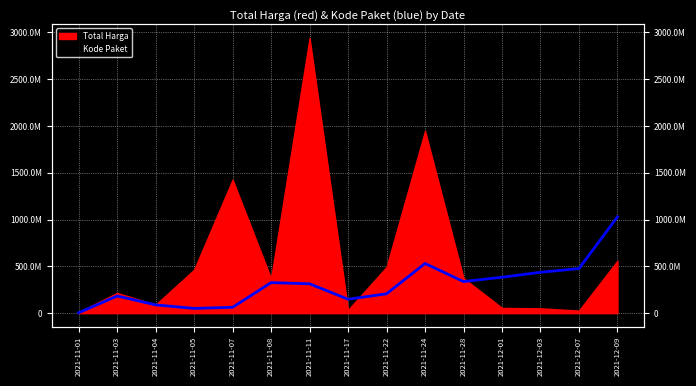

How many data points are less than 313396927?

7